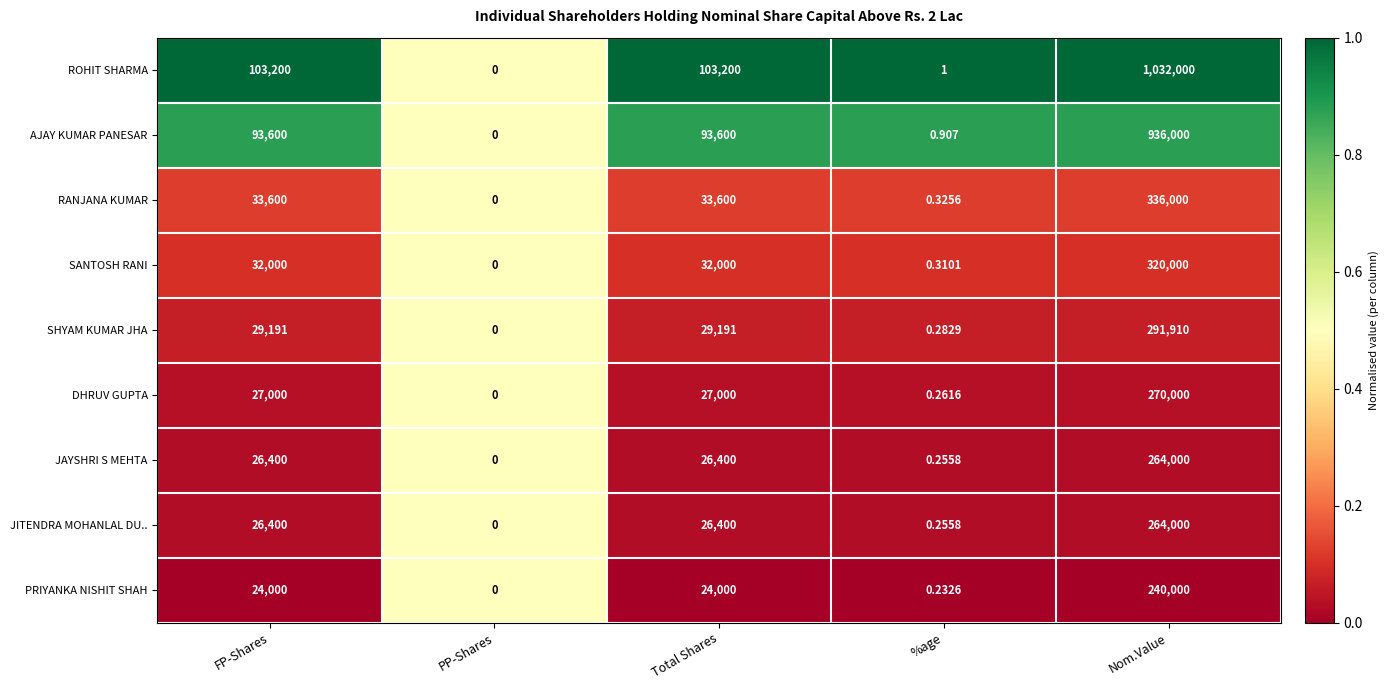

At which category is the sum across all series the highest?

Nom.Value